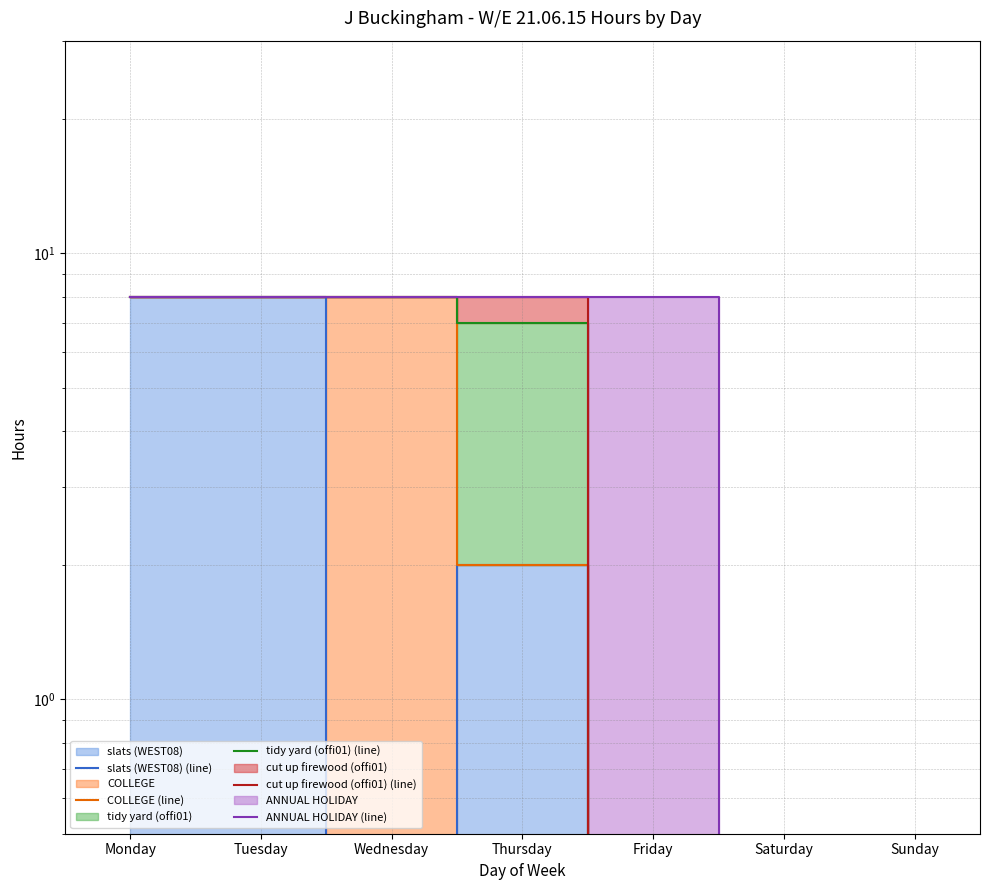

True or false: cut up firewood (offi01) (line) and ANNUAL HOLIDAY (line) cross at least once.

False